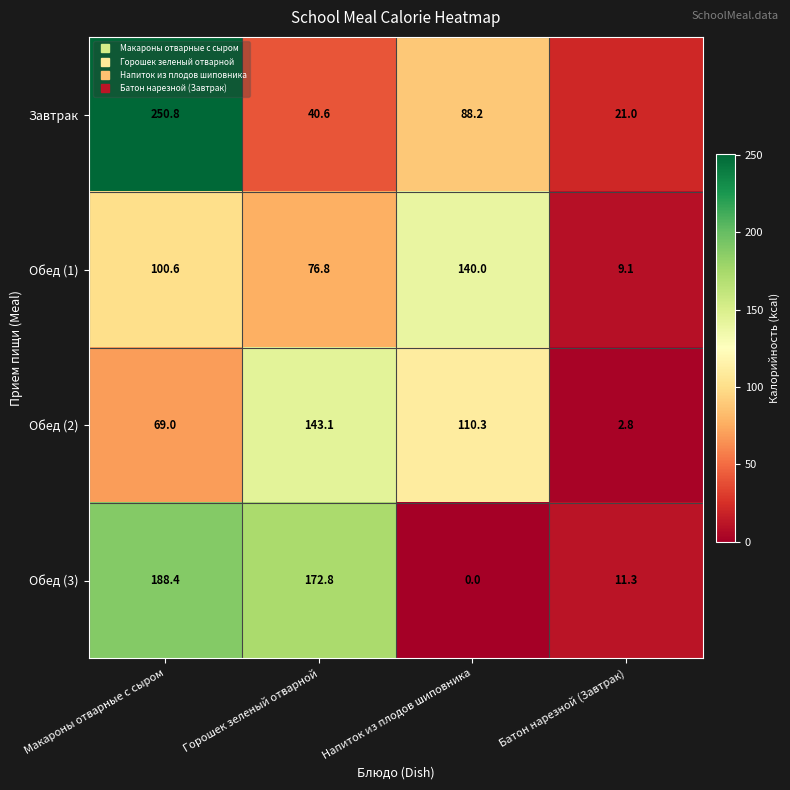

What is the average value of the Завтрак series?

100.2